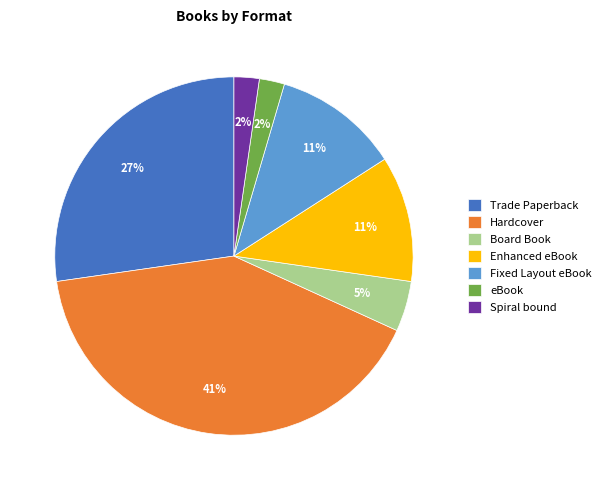

To the nearest percent, what is the average slice percentage?

14%